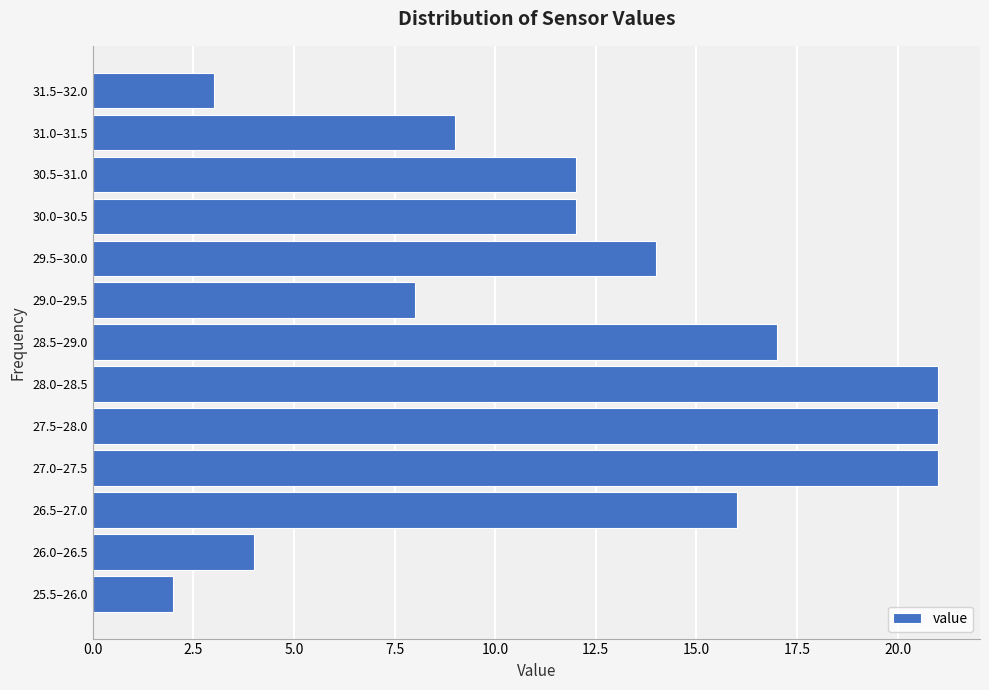

Reading bottom to top, list all the values displayed in this chart.

25.5–26.0=2	26.0–26.5=4	26.5–27.0=16	27.0–27.5=21	27.5–28.0=21	28.0–28.5=21	28.5–29.0=17	29.0–29.5=8	29.5–30.0=14	30.0–30.5=12	30.5–31.0=12	31.0–31.5=9	31.5–32.0=3